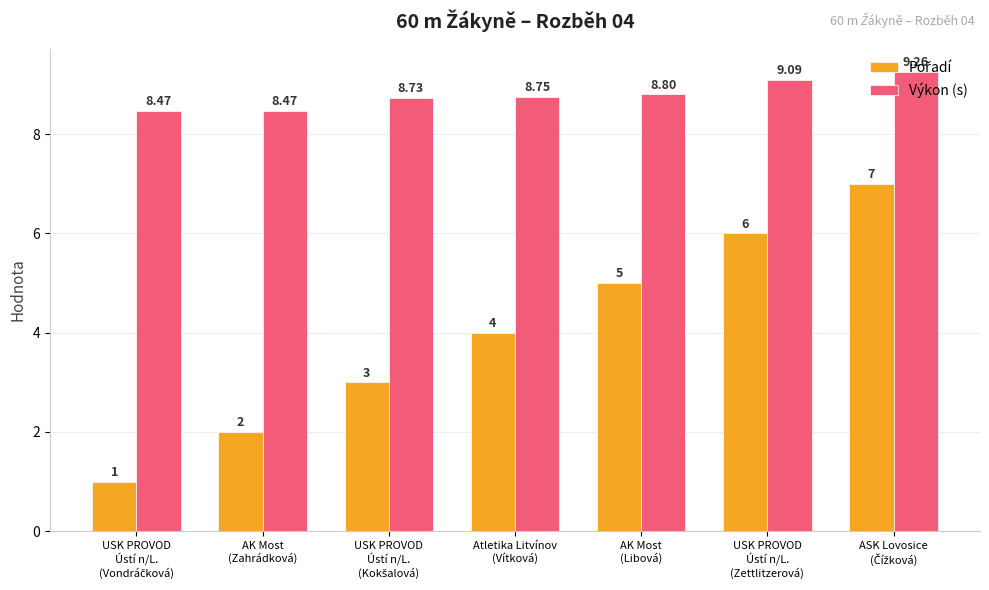

What is the value of the Výkon (s) bar at the 1st from the left?

8.5